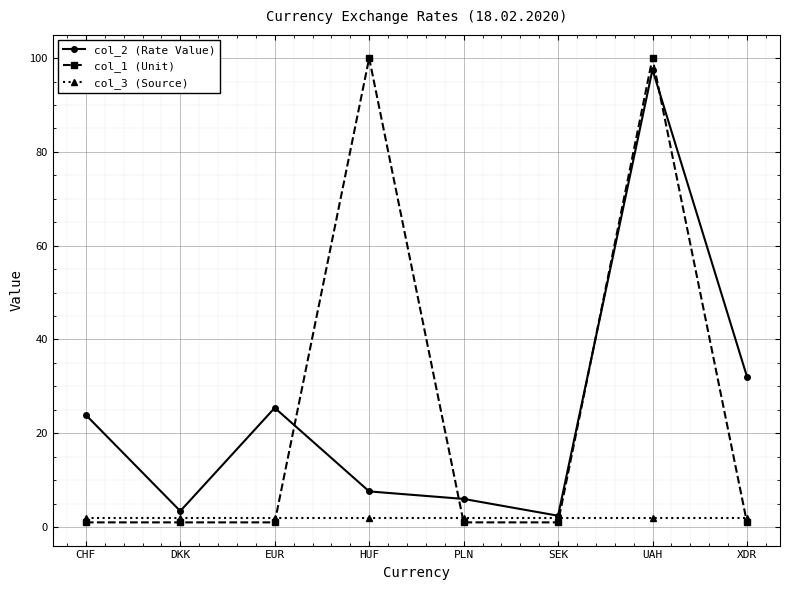

Which series has the largest total across all categories?

col_1 (Unit)